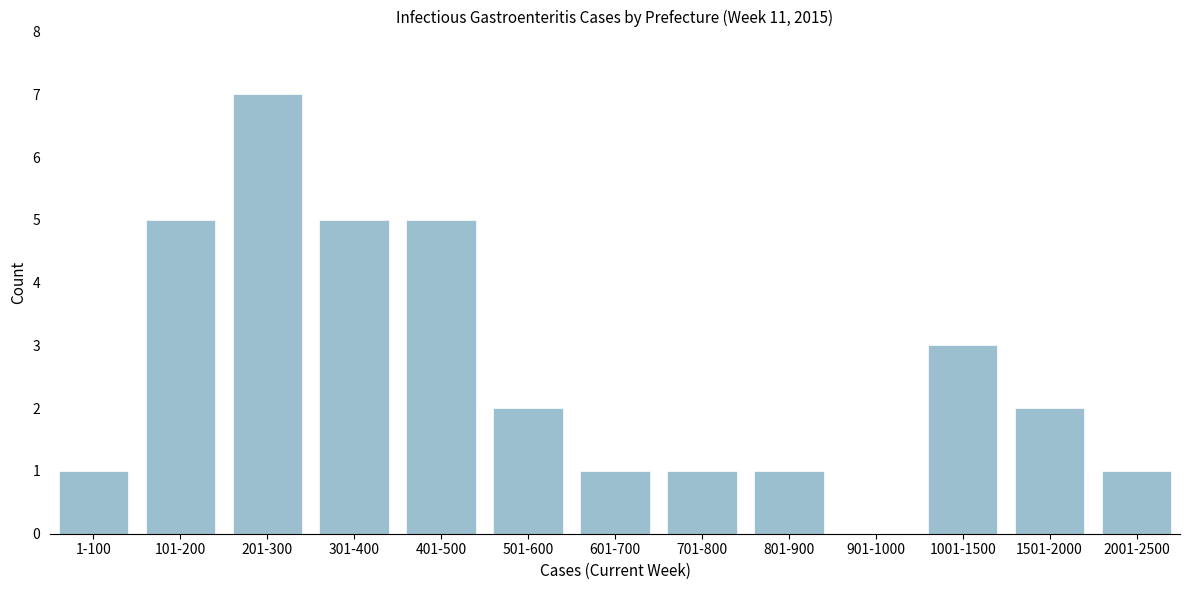

Reading left to right, transcribe all the data shown in this chart.

1-100=1	101-200=5	201-300=7	301-400=5	401-500=5	501-600=2	601-700=1	701-800=1	801-900=1	901-1000=0	1001-1500=3	1501-2000=2	2001-2500=1